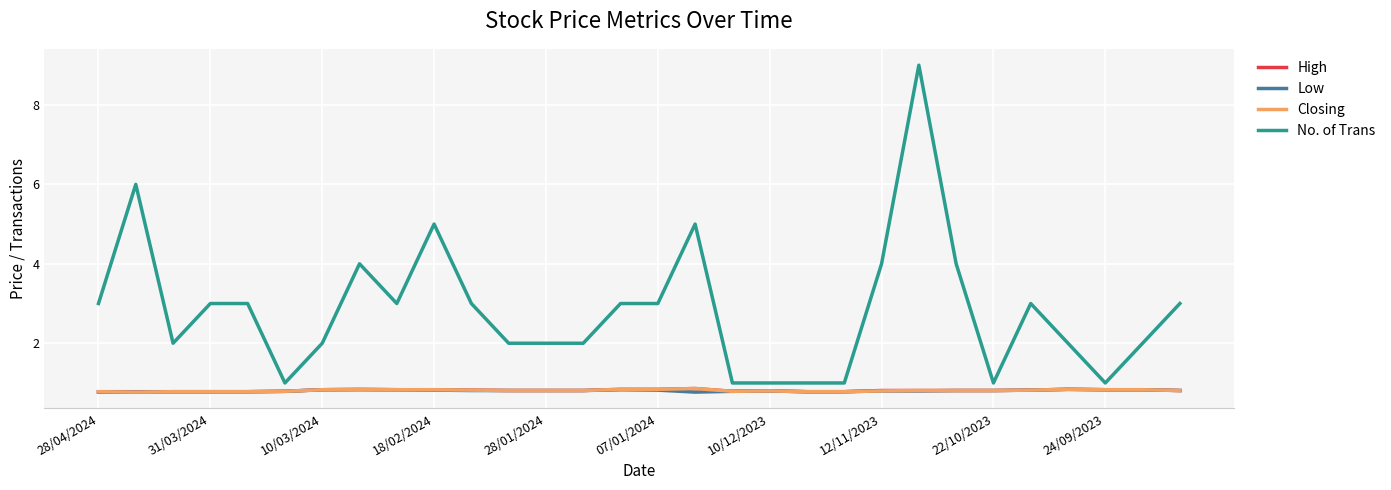

Does the chart have visible grid lines?

Yes